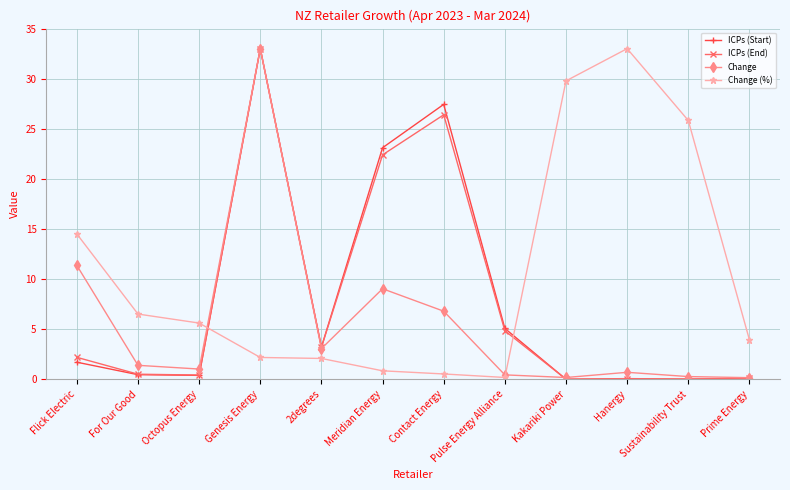

Which category has the highest value in the Change (%) series?

Hanergy